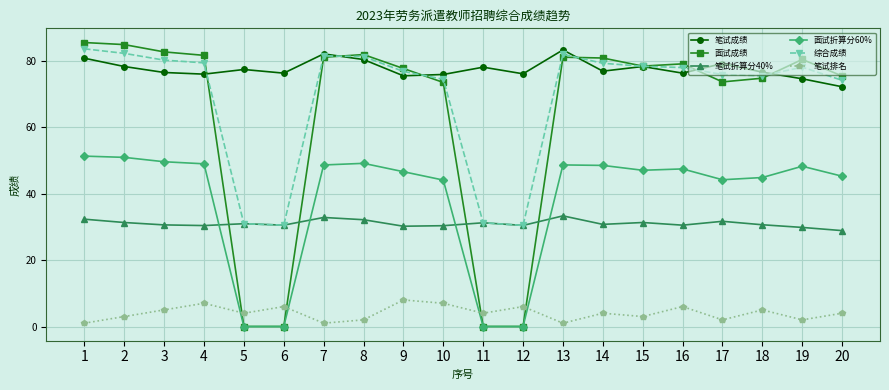

The 笔试成绩 series shows 78.3 at 15. True or false?

True